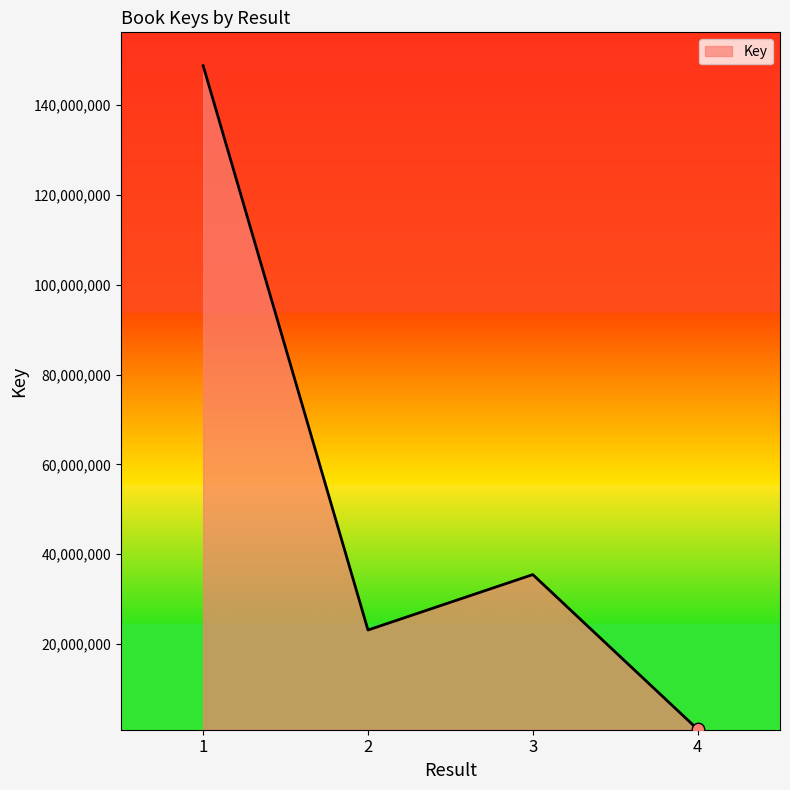

Approximately how many times larger is the value at 3 compared to 1?

0.2